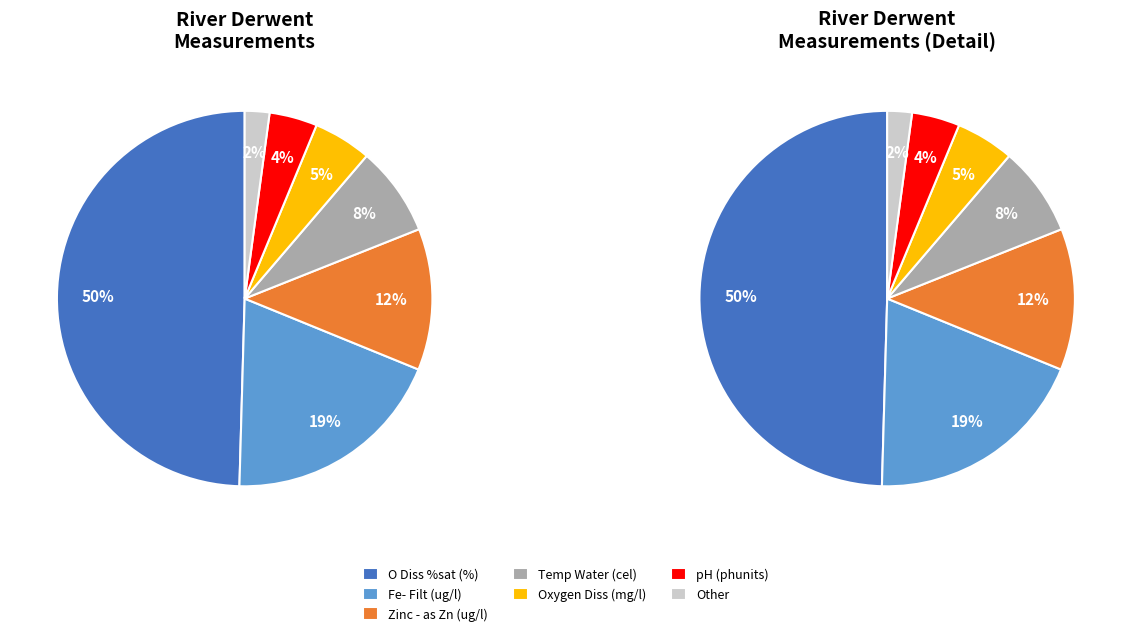

The Temp Water (cel) slice represents 8% of the pie. True or false?

True